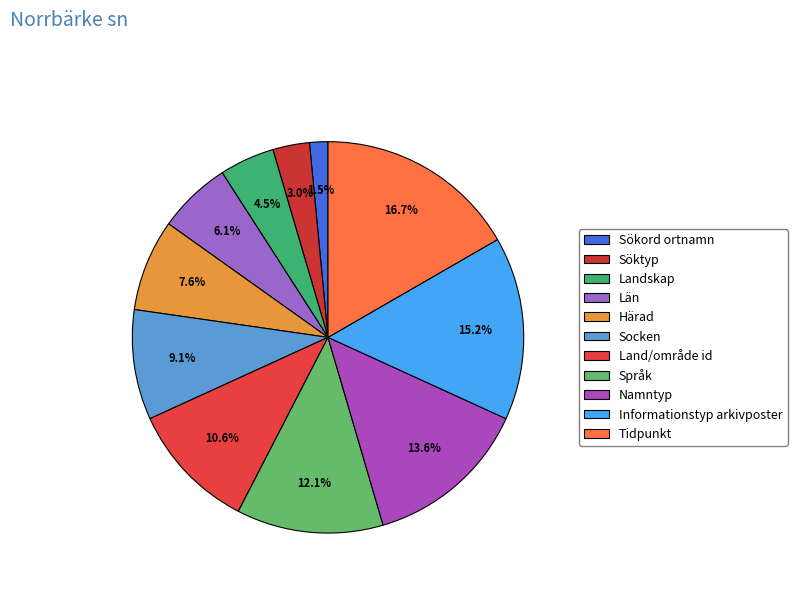

True or false: Land/område id accounts for 25% of the total.

False